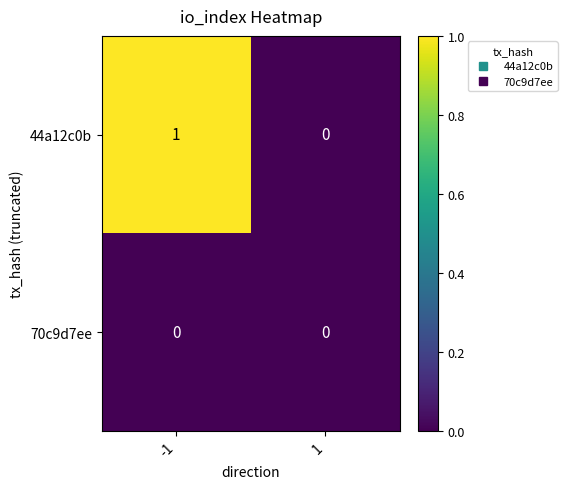

Reading left to right, what are all the values shown in this chart?

44a12c0b: 1	0
70c9d7ee: 0	0